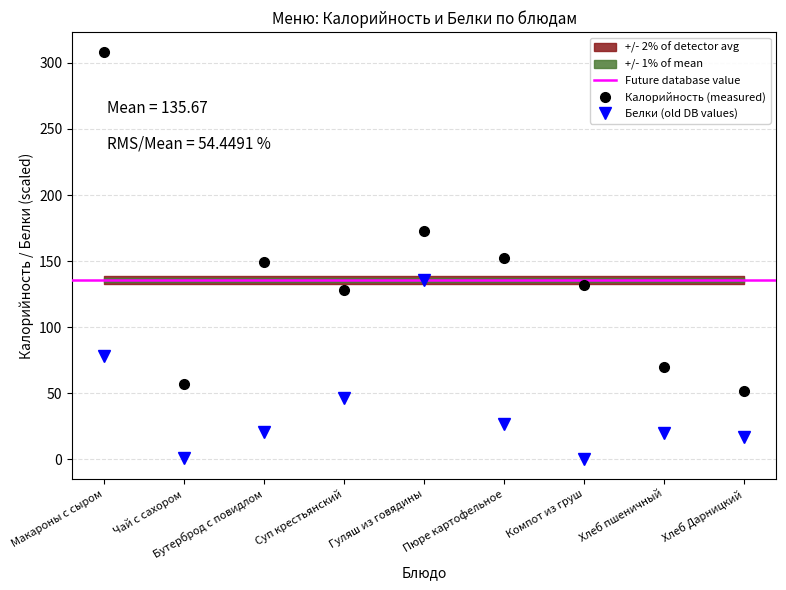

Rank the categories by Белки value from highest to lowest.

Гуляш из говядины, Макароны с сыром, Суп крестьянский, Пюре картофельное, Бутерброд с повидлом, Хлеб пшеничный, Хлеб Дарницкий, Чай с сахором, Компот из груш